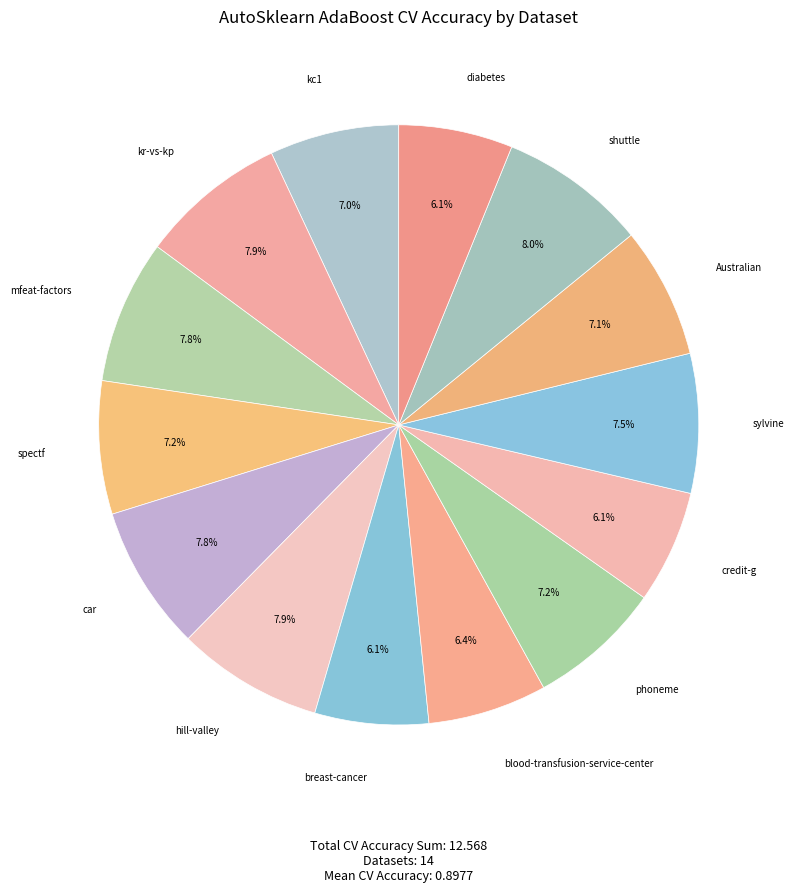

How many slices are in this pie chart?

14